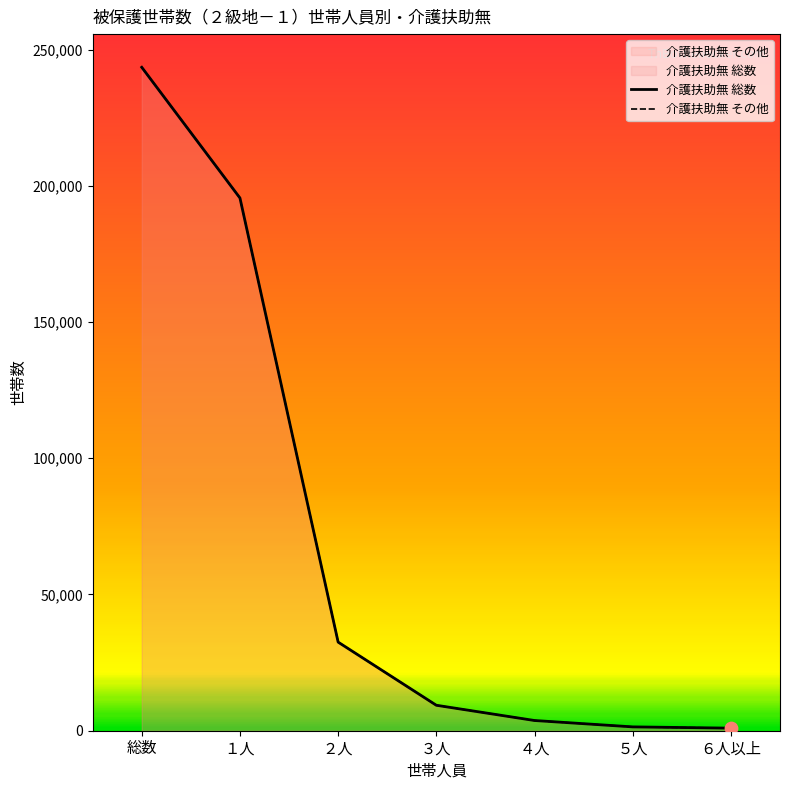

What is the total value across all series at 総数?

486942